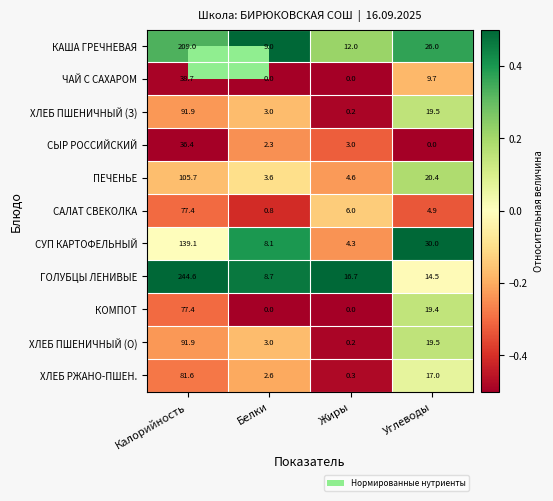

What is the sum of all САЛАТ СВЕКОЛКА values?

89.1